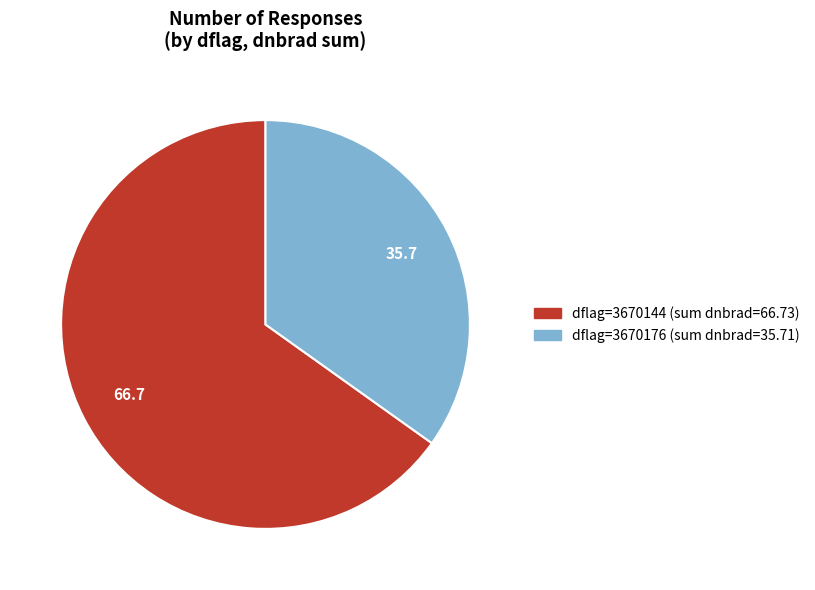

Is there any slice that represents more than half of the pie?

Yes